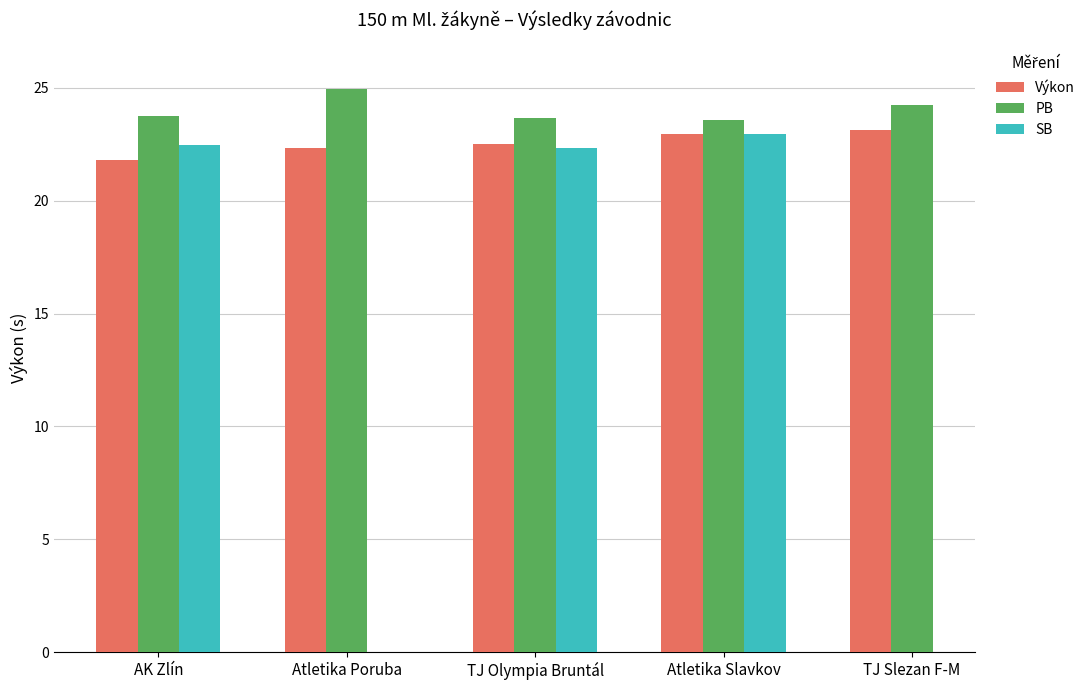

How many data points in SB are above 22?

3